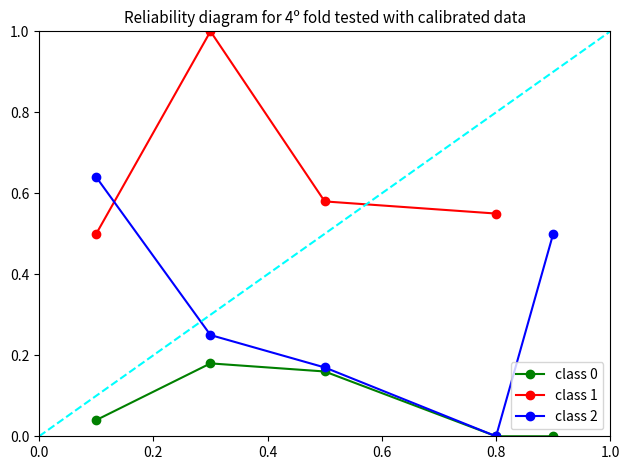

In class 2, how many points are lower than both neighbors (excluding endpoints)?

1